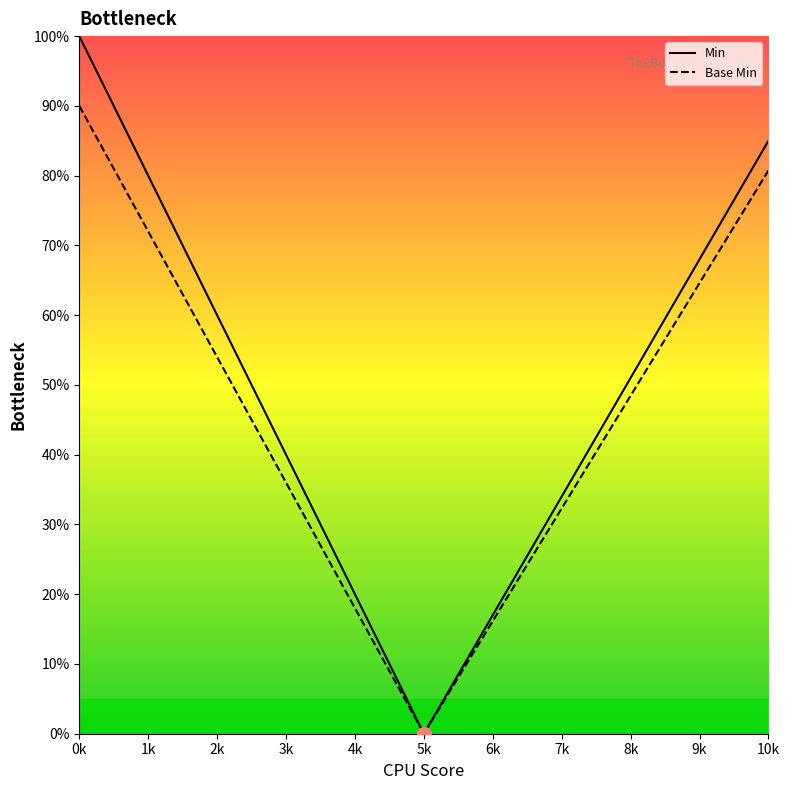

True or false: Base Min has more than 2 interior local peaks.

False